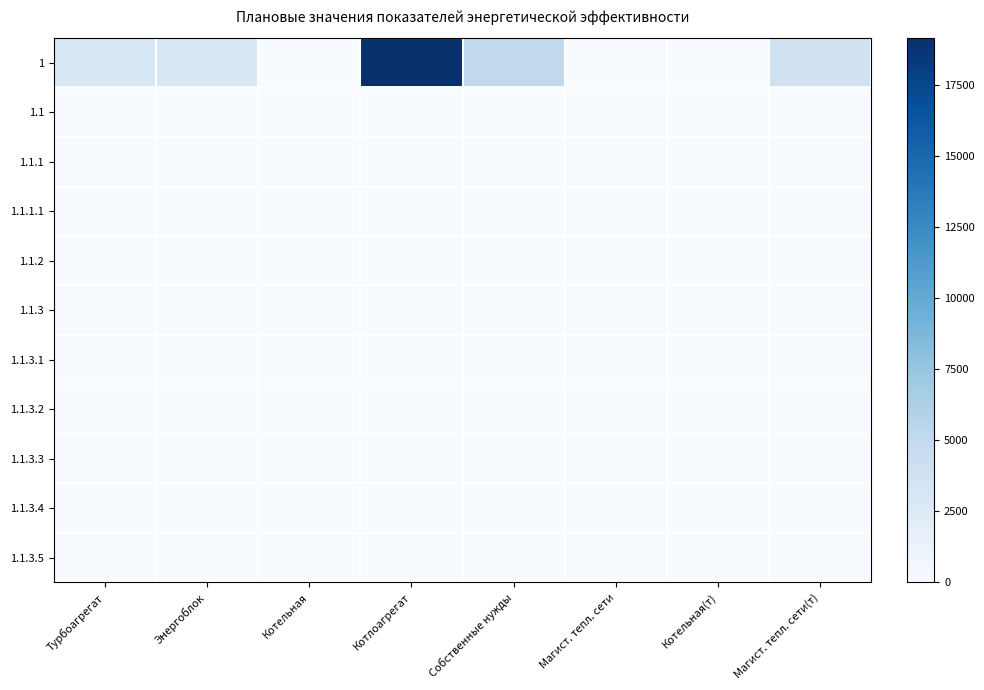

Which series has the widest spread of values?

1